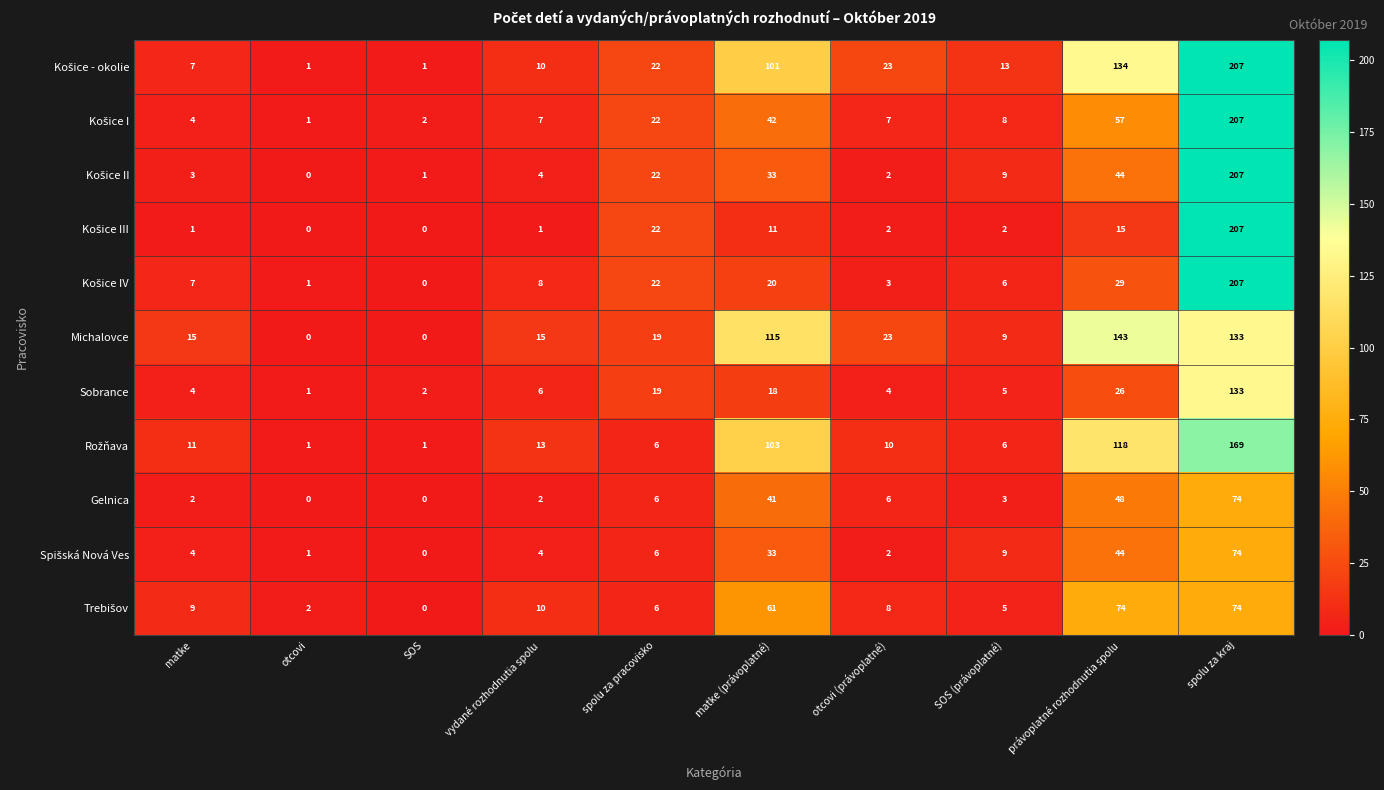

What is the sum of all Michalovce values?

472